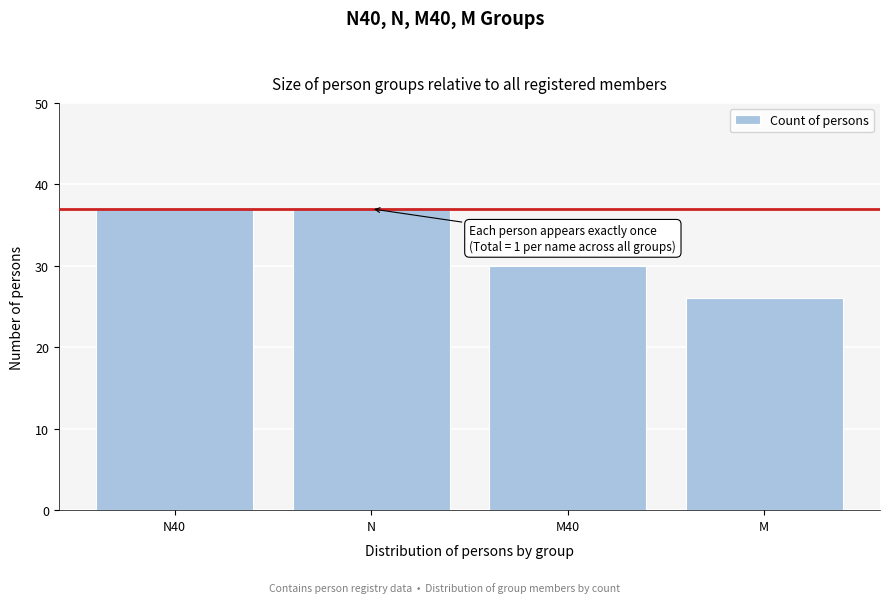

Reading left to right, extract all data points from this chart.

37	37	30	26